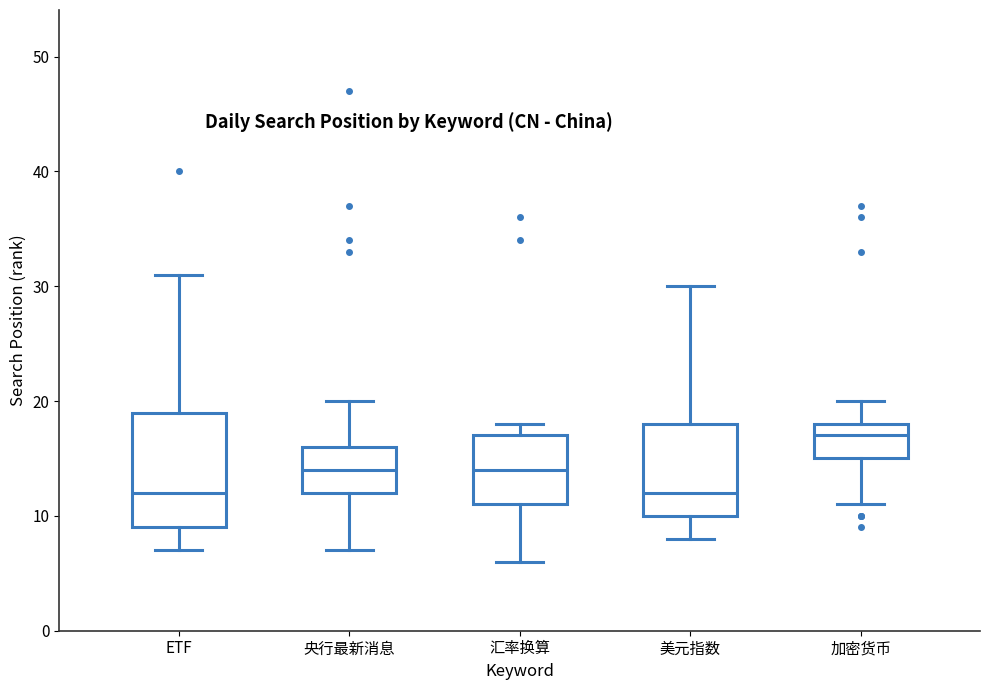

Reading left to right, read every box against the y-axis: the position of its median line, the range the box covers, and the ends of its whiskers. The values are not printed on the chart, so give them approximately, as read against the axis.

ETF: median 12, box 9 to 19, whiskers 7 to 31
央行最新消息: median 14, box 12 to 16, whiskers 7 to 20
汇率换算: median 14, box 11 to 17, whiskers 6 to 18
美元指数: median 12, box 10 to 18, whiskers 8 to 30
加密货币: median 17, box 15 to 18, whiskers 11 to 20